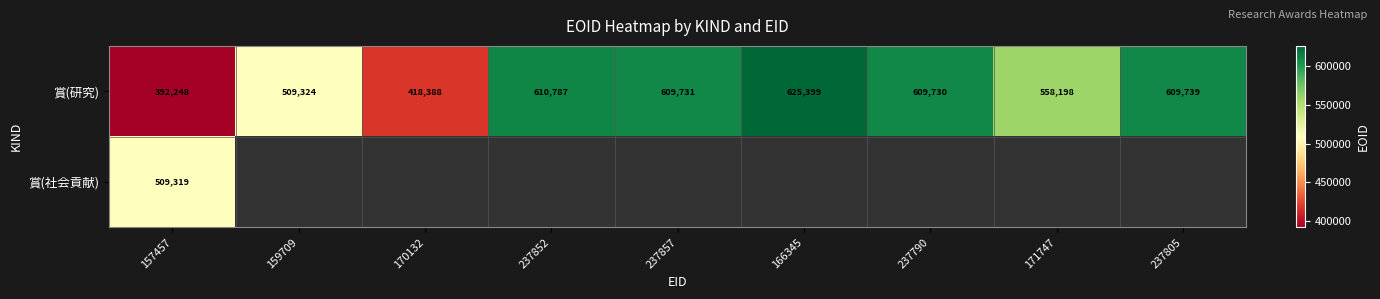

Is it true that 賞(研究) equals 392248 at 157457?

True